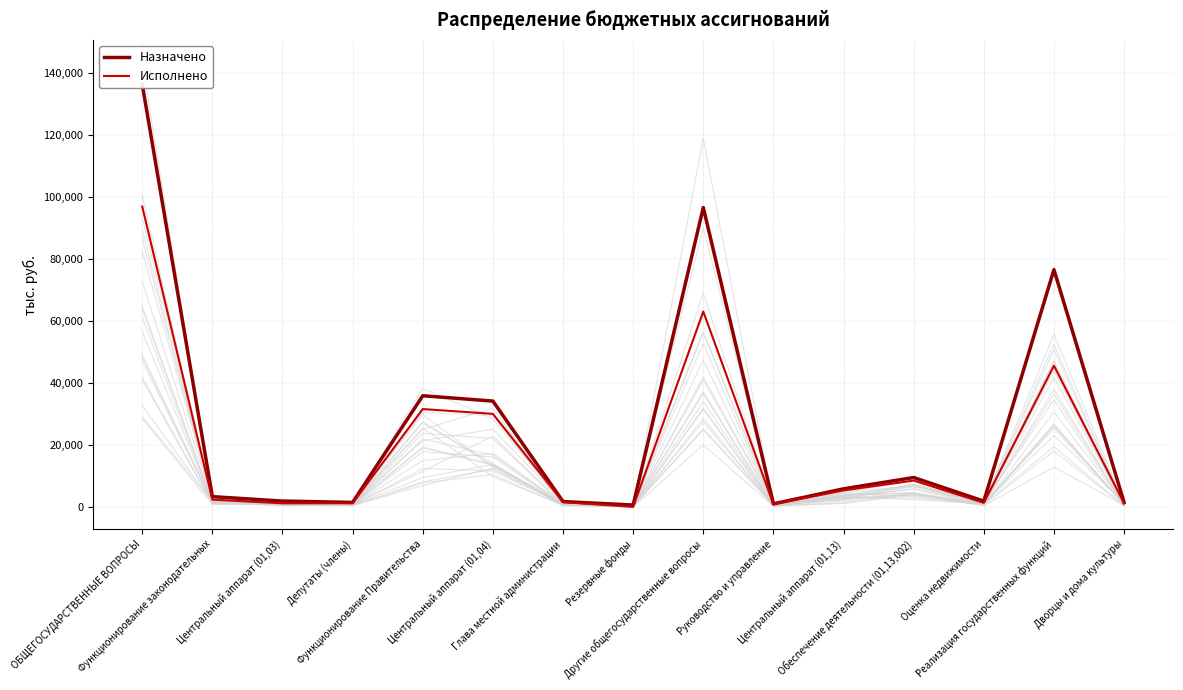

The Назначено series shows 49604.4 at Функционирование Правительства. True or false?

False